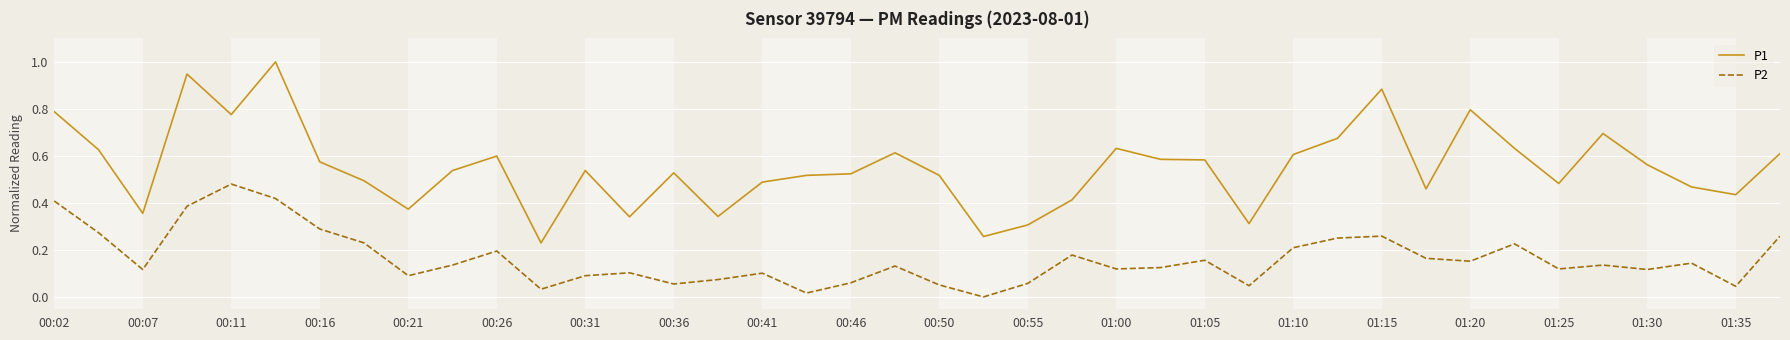

True or false: P1 and P2 intersect in this chart.

False